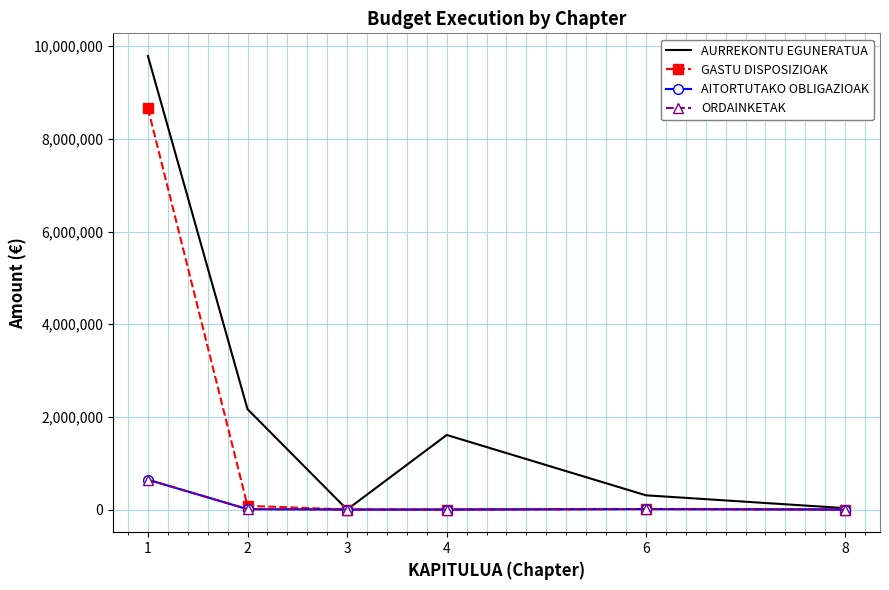

What is the highest value of the ORDAINKETAK series?

644194